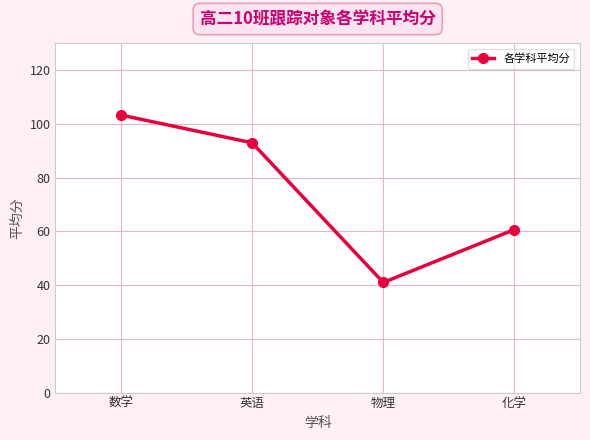

What is the label of the 4th point from the right?

数学